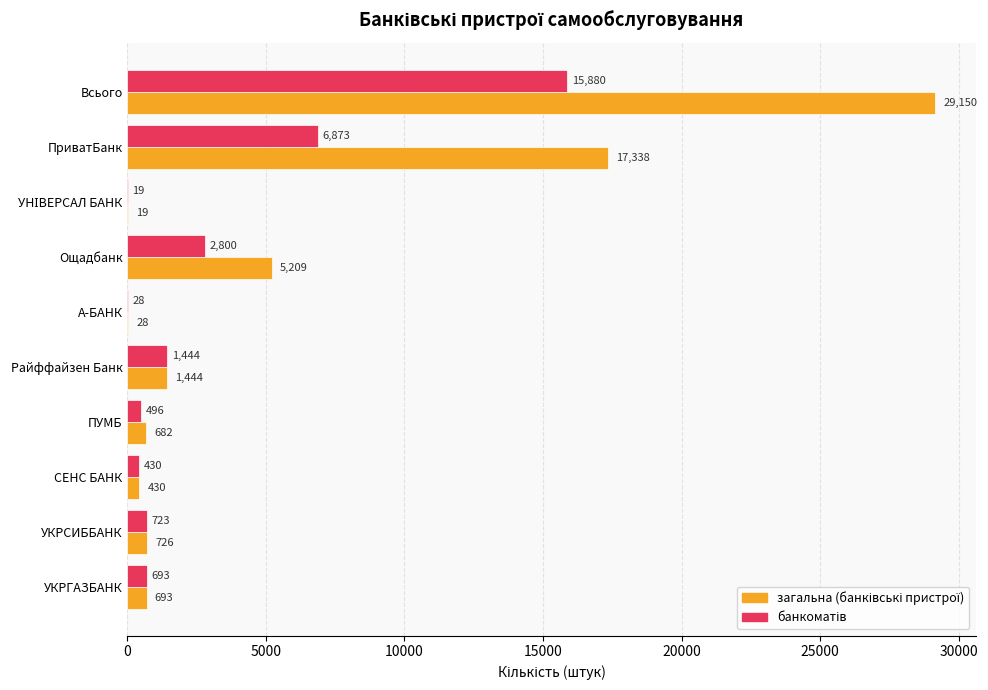

Which category has the highest value across all series?

Всього